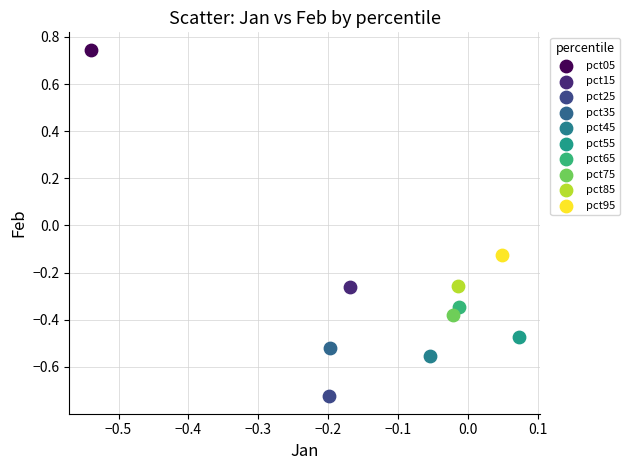

Which series contains the highest Y value?

pct05